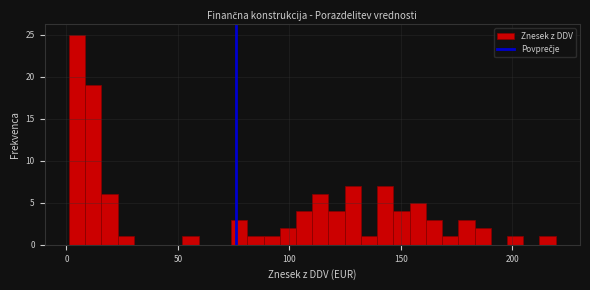

Read against the x-axis, roughly where is the centre of the tallest bar?

5